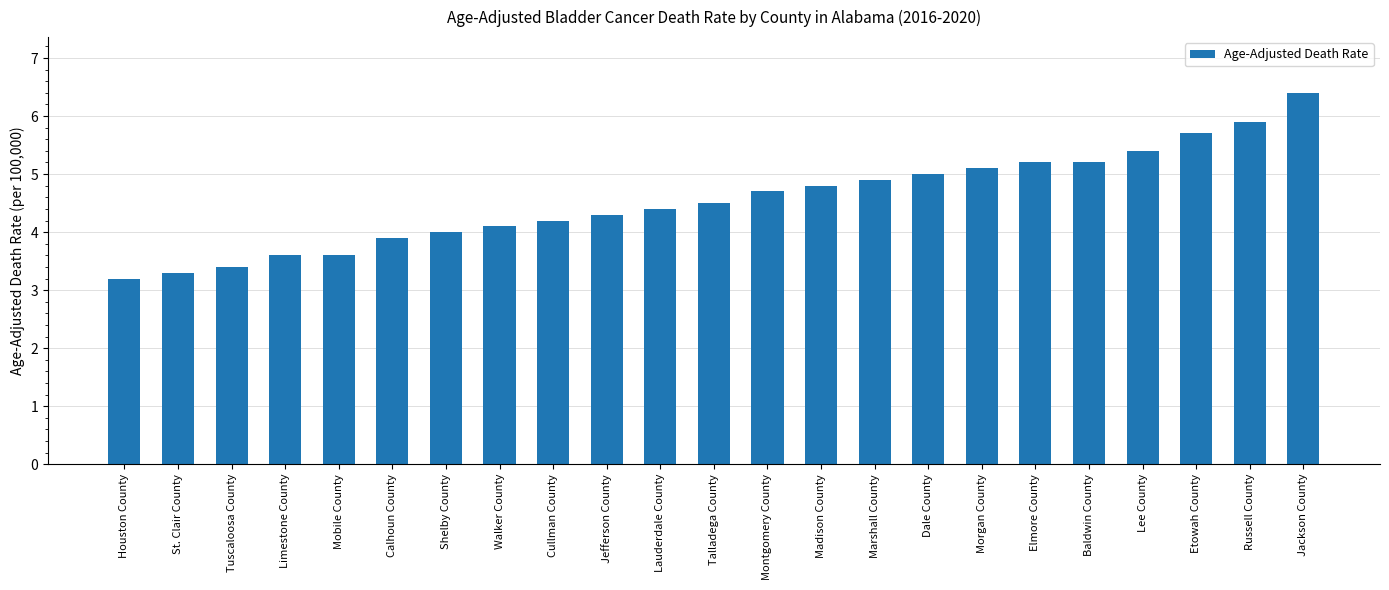

Between Marshall County and Lauderdale County, which is larger?

Marshall County